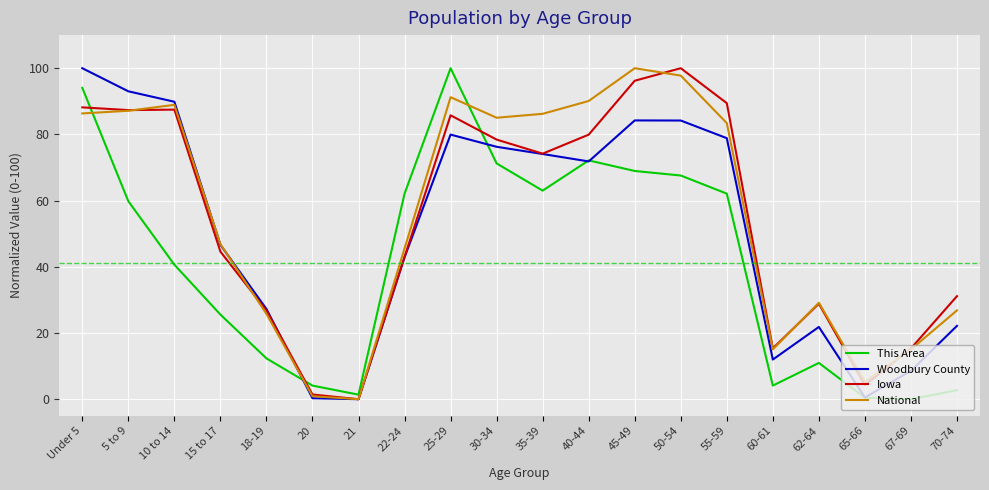

Count the number of categories in the chart.

20